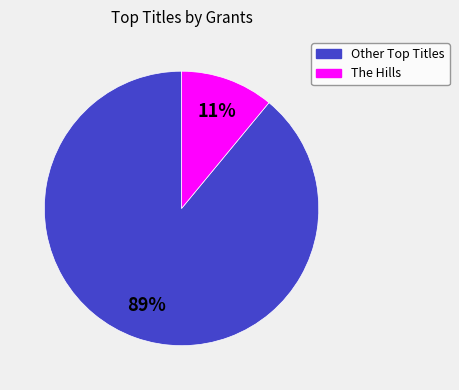

Rank the categories by value from lowest to highest.

The Hills, Other Top Titles